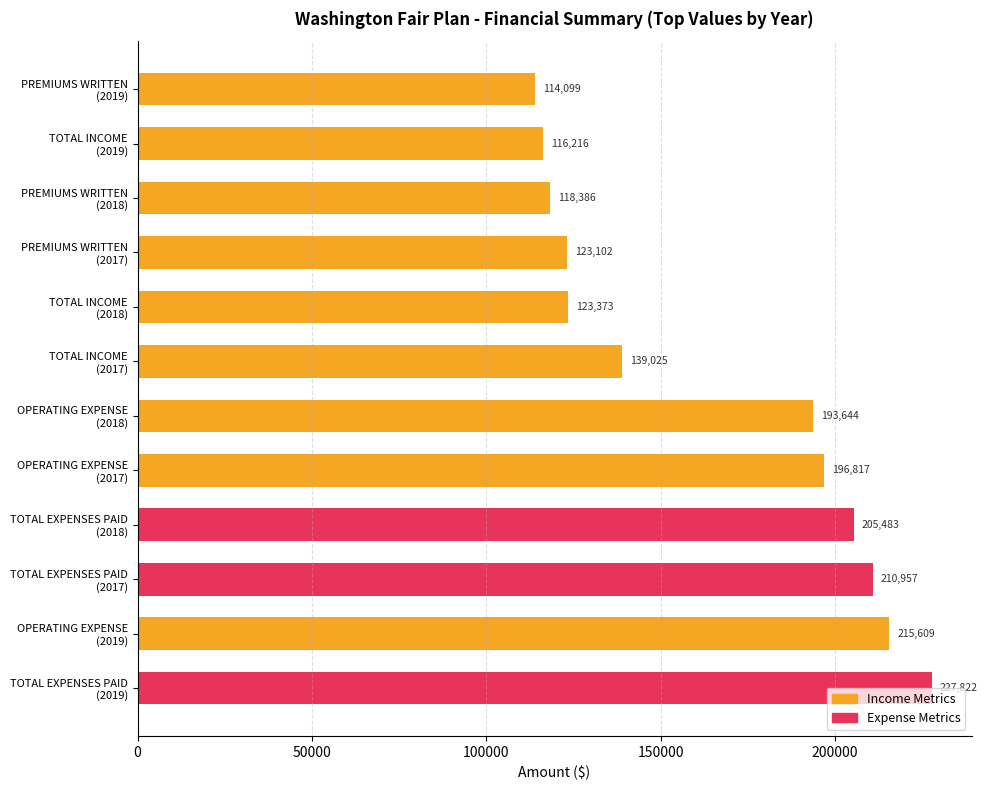

What is the maximum value shown in the chart?

227821.7